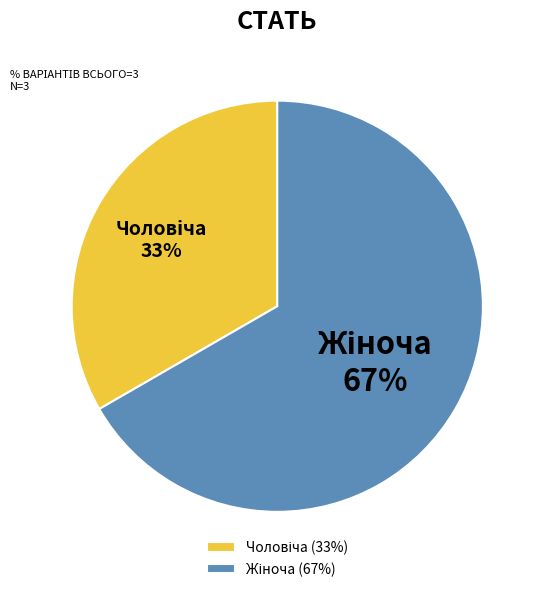

To the nearest percent, what is the average slice percentage?

50%